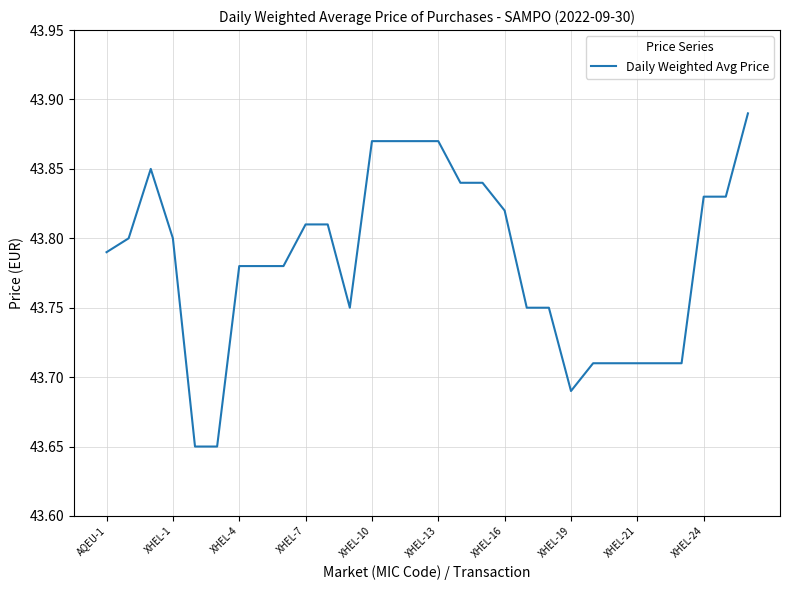

How many points are higher than both their immediate neighbors (excluding endpoints)?

1